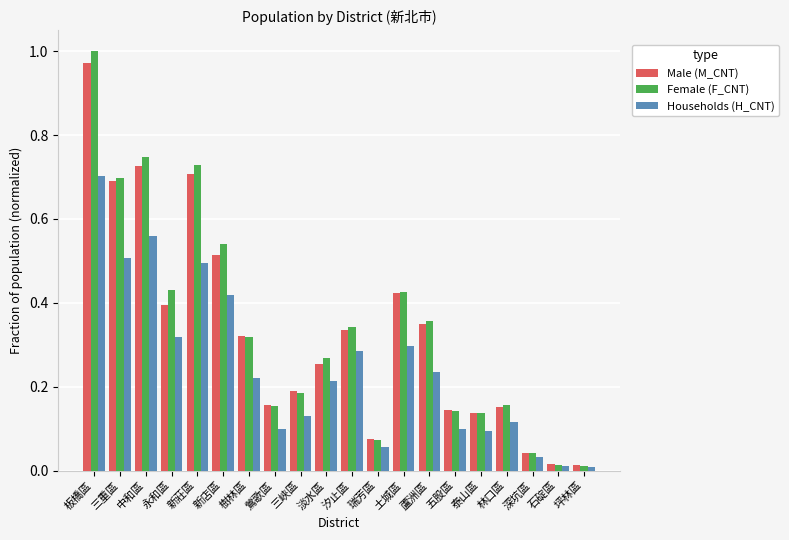

Which series changed the most between 林口區 and 石碇區?

Female (F_CNT)